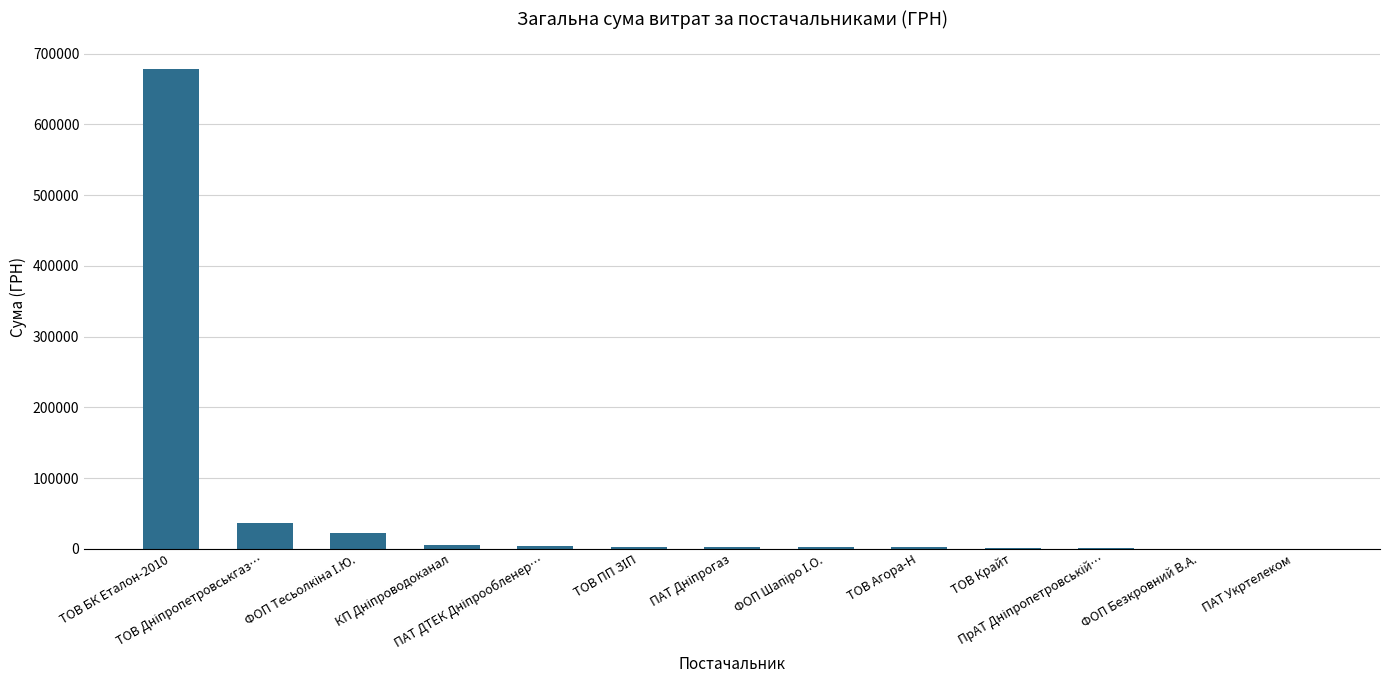

Rank the categories by value from highest to lowest.

ТОВ БК Еталон-2010, ТОВ Дніпропетровськгаз…, ФОП Тесьолкіна І.Ю., КП Дніпроводоканал, ПАТ ДТЕК Дніпрообленер…, ТОВ ПП ЗІП, ПАТ Дніпрогаз, ФОП Шапіро І.О., ТОВ Агора-Н, ТОВ Крайт, ПрАТ Дніпропетровській…, ФОП Безкровний В.А., ПАТ Укртелеком